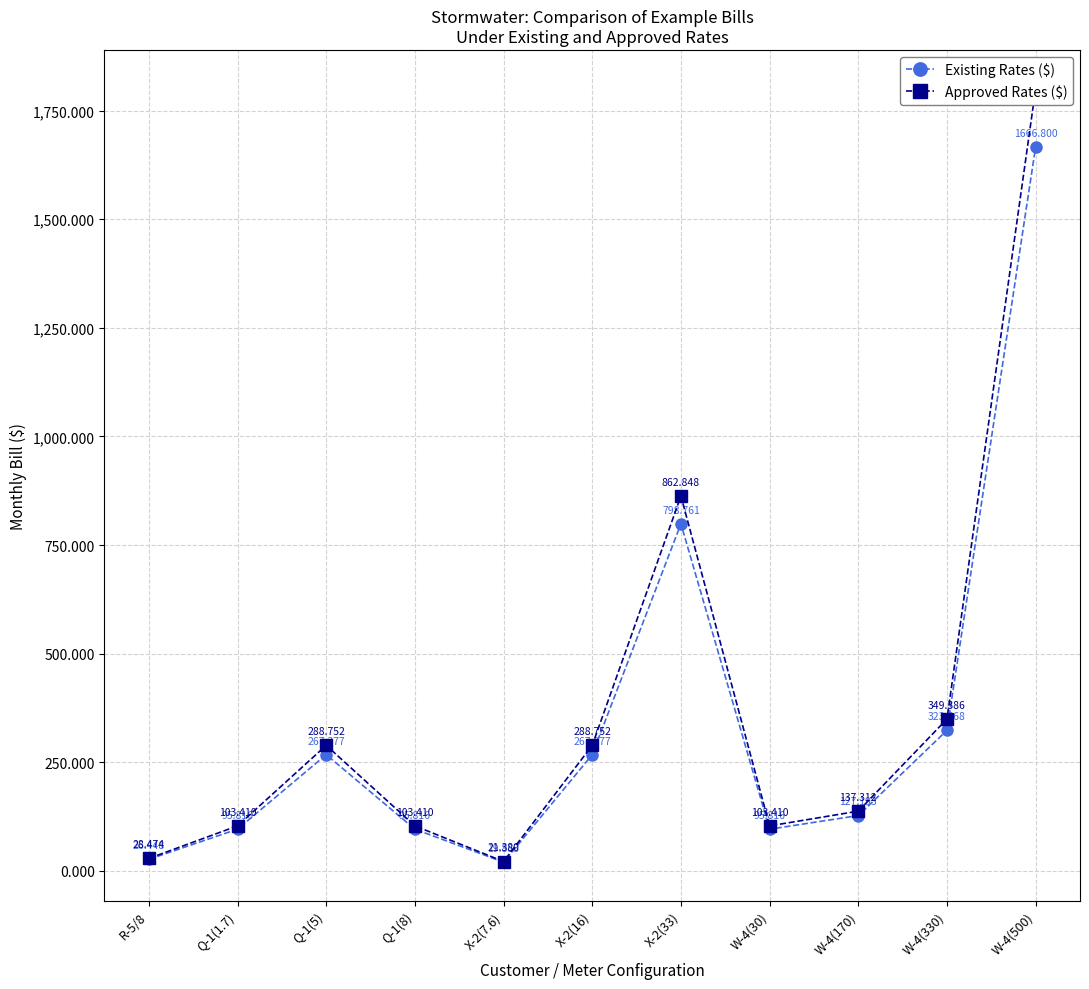

In Existing Rates ($), how many points are lower than both neighbors (excluding endpoints)?

2